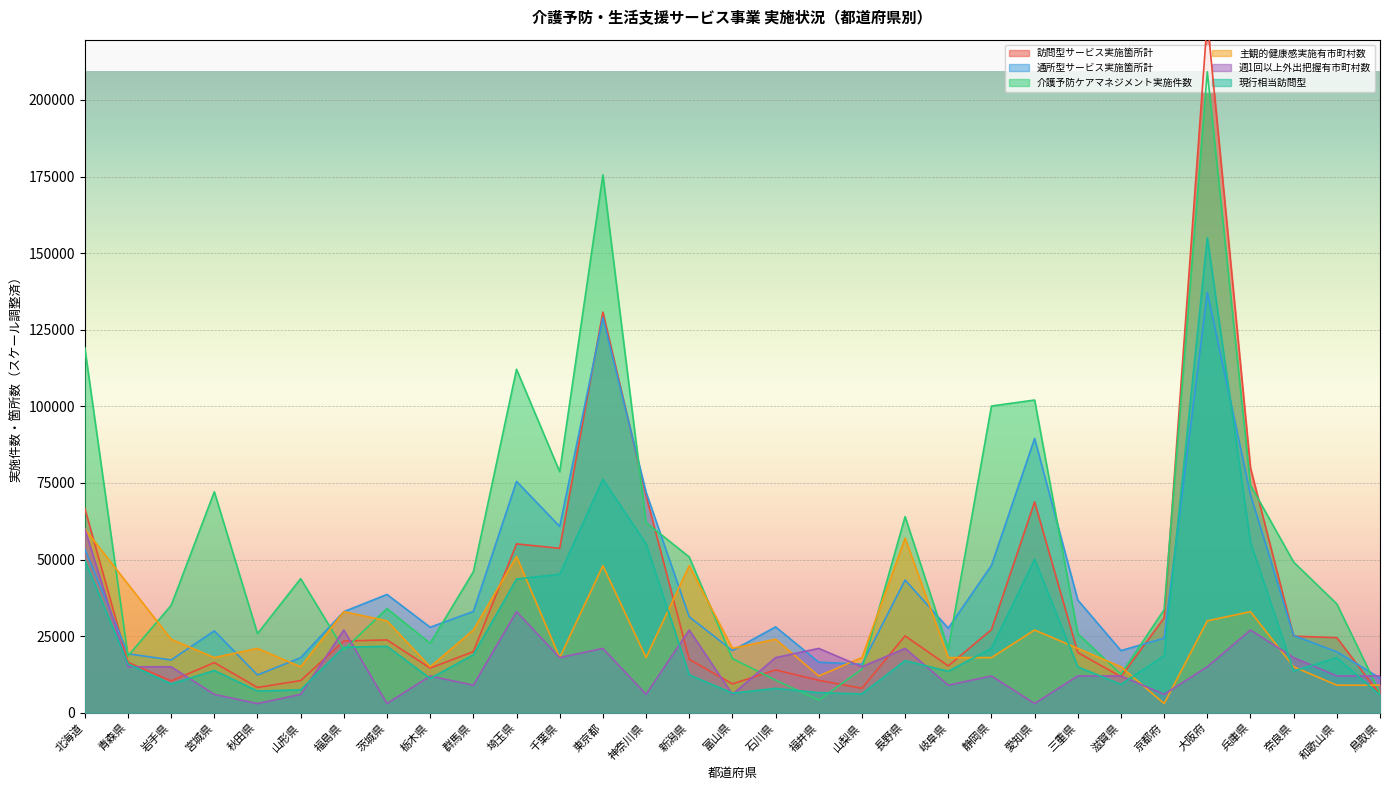

Reading left to right, list all the values displayed in this chart.

訪問型サービス実施箇所計: 北海道=66720	青森県=16440	岩手県=10380	宮城県=16380	秋田県=8250	山形県=10500	福島県=23400	茨城県=23760	栃木県=14580	群馬県=19950	埼玉県=55110	千葉県=53670	東京都=130770	神奈川県=70890	新潟県=17430	富山県=9420	石川県=13980	福井県=10590	山梨県=7980	長野県=25080	岐阜県=15300	静岡県=27120	愛知県=68820	三重県=19650	滋賀県=11760	京都府=30990	大阪府=226170	兵庫県=79920	奈良県=24990	和歌山県=24510	鳥取県=5910
通所型サービス実施箇所計: 北海道=53460	青森県=19260	岩手県=17220	宮城県=26730	秋田県=12330	山形県=17970	福島県=33000	茨城県=38610	栃木県=27900	群馬県=33060	埼玉県=75510	千葉県=60810	東京都=128970	神奈川県=72000	新潟県=31320	富山県=20310	石川県=28020	福井県=16500	山梨県=15810	長野県=43320	岐阜県=27600	静岡県=48090	愛知県=89520	三重県=36780	滋賀県=20280	京都府=24360	大阪府=137220	兵庫県=71160	奈良県=25200	和歌山県=19890	鳥取県=11310
介護予防ケアマネジメント実施件数: 北海道=119145	青森県=18529	岩手県=35043	宮城県=72112	秋田県=25813	山形県=43765	福島県=20584	茨城県=33980	栃木県=22687	群馬県=46003	埼玉県=112093	千葉県=78657	東京都=175549	神奈川県=62089	新潟県=50833	富山県=17696	石川県=10640	福井県=4130	山梨県=14228	長野県=64005	岐阜県=20816	静岡県=100113	愛知県=102070	三重県=25818	滋賀県=12579	京都府=33658	大阪府=209229	兵庫県=74292	奈良県=49166	和歌山県=35515	鳥取県=6375
主観的健康感実施有市町村数: 北海道=60000	青森県=42000	岩手県=24000	宮城県=18000	秋田県=21000	山形県=15000	福島県=33000	茨城県=30000	栃木県=15000	群馬県=27000	埼玉県=51000	千葉県=18000	東京都=48000	神奈川県=18000	新潟県=48000	富山県=21000	石川県=24000	福井県=12000	山梨県=18000	長野県=57000	岐阜県=18000	静岡県=18000	愛知県=27000	三重県=21000	滋賀県=15000	京都府=3000	大阪府=30000	兵庫県=33000	奈良県=15000	和歌山県=9000	鳥取県=9000
週1回以上外出把握有市町村数: 北海道=60000	青森県=15000	岩手県=15000	宮城県=6000	秋田県=3000	山形県=6000	福島県=27000	茨城県=3000	栃木県=12000	群馬県=9000	埼玉県=33000	千葉県=18000	東京都=21000	神奈川県=6000	新潟県=27000	富山県=6000	石川県=18000	福井県=21000	山梨県=15000	長野県=21000	岐阜県=9000	静岡県=12000	愛知県=3000	三重県=12000	滋賀県=12000	京都府=6000	大阪府=15000	兵庫県=27000	奈良県=18000	和歌山県=12000	鳥取県=12000
現行相当訪問型: 北海道=49800	青森県=15960	岩手県=9390	宮城県=13770	秋田県=7080	山形県=7470	福島県=21360	茨城県=21690	栃木県=11190	群馬県=18930	埼玉県=43650	千葉県=45210	東京都=76200	神奈川県=55170	新潟県=12390	富山県=6390	石川県=7950	福井県=6570	山梨県=6150	長野県=17010	岐阜県=13530	静岡県=21060	愛知県=50100	三重県=14970	滋賀県=9270	京都府=18630	大阪府=155040	兵庫県=55620	奈良県=13620	和歌山県=17970	鳥取県=5760